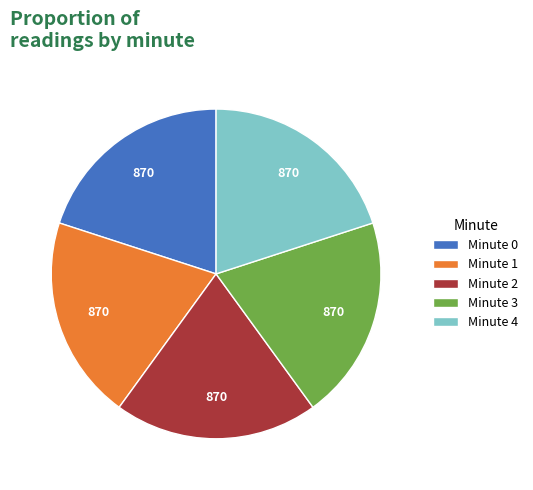

Is the sum of Minute 4 and Minute 2 greater than half?

No